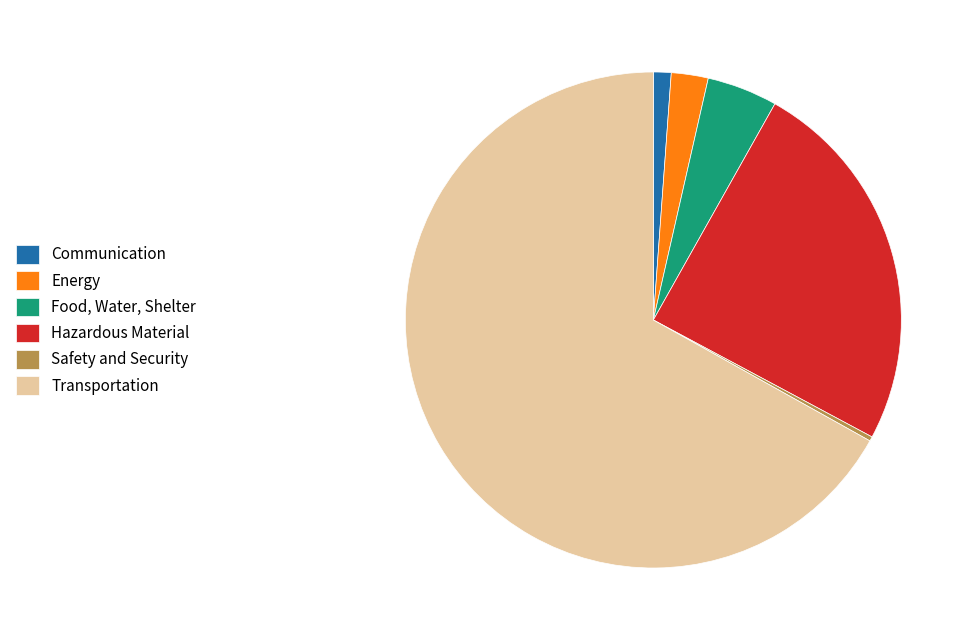

Rank the categories by value from highest to lowest.

Transportation, Hazardous Material, Food, Water, Shelter, Energy, Communication, Safety and Security